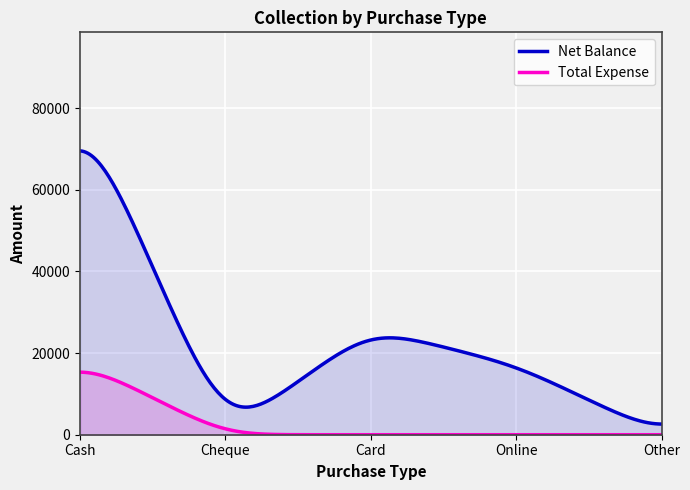

What are all the series names shown in the legend?

Net Balance, Total Expense